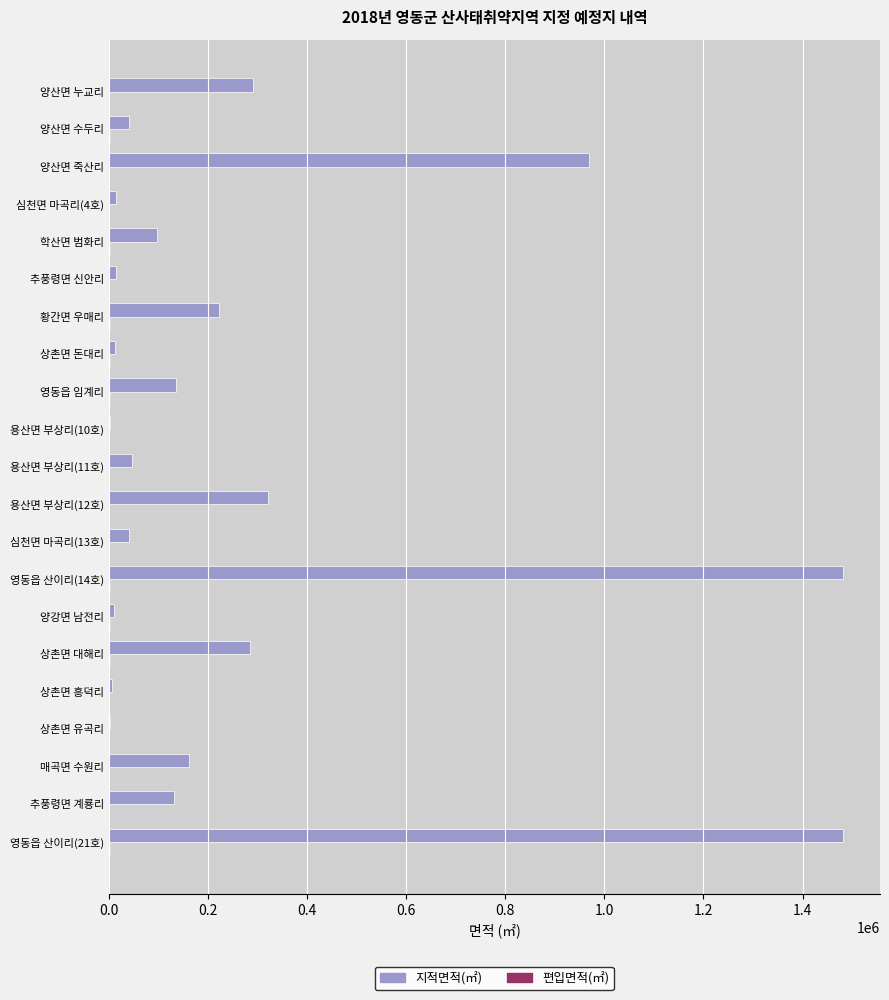

What is the highest value of the 지적면적(㎡) series?

1482290